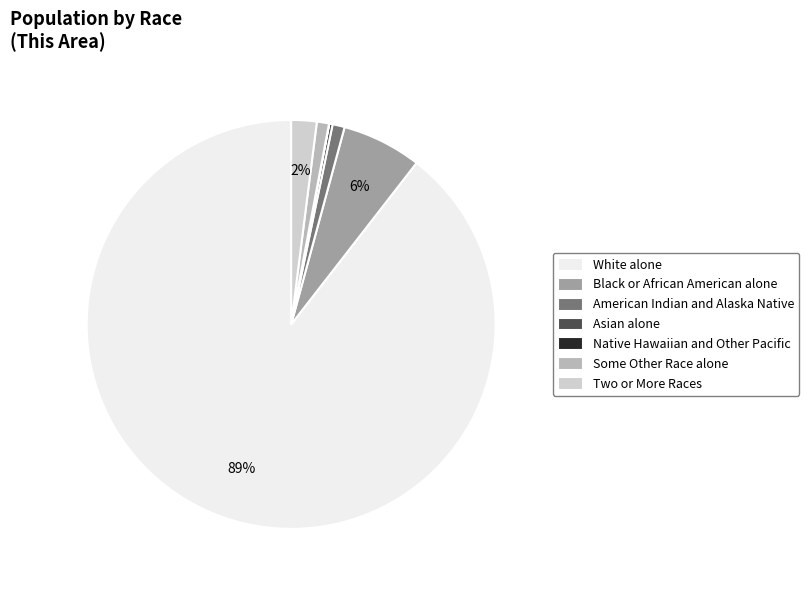

What is the majority slice?

White alone